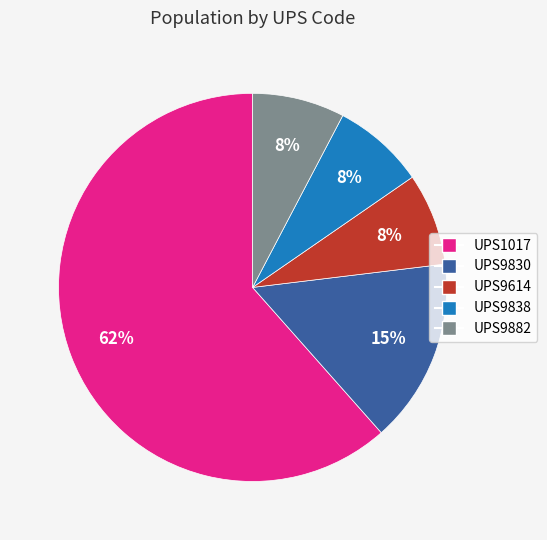

Is there any slice that represents more than half of the pie?

Yes